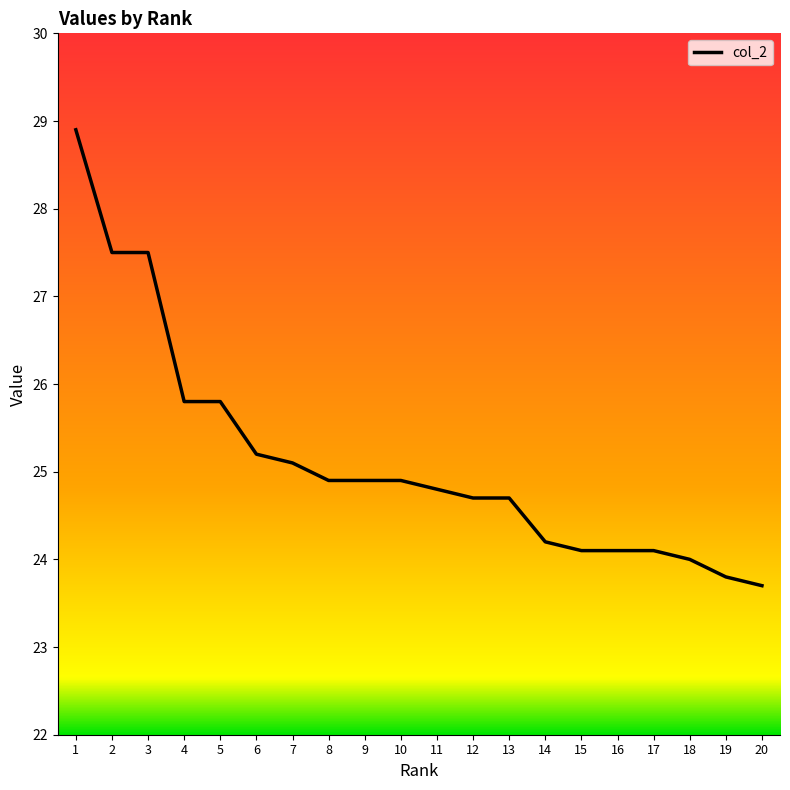

What is the minimum value shown in the chart?

23.7